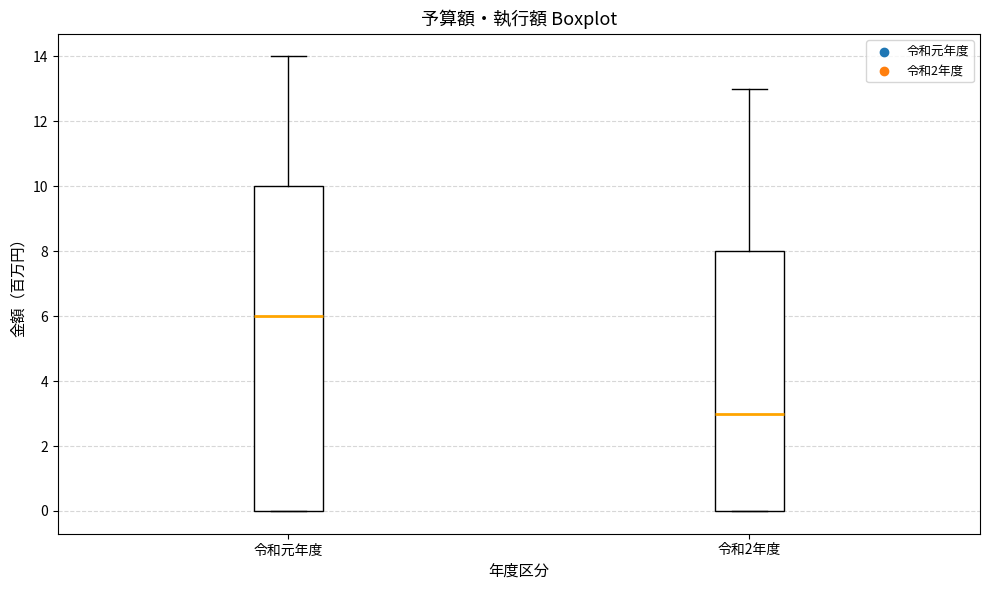

Where is the upper edge of the box for 令和元年度 on the y-axis? The values are not printed on the chart, so give them approximately, as read against the axis.

10